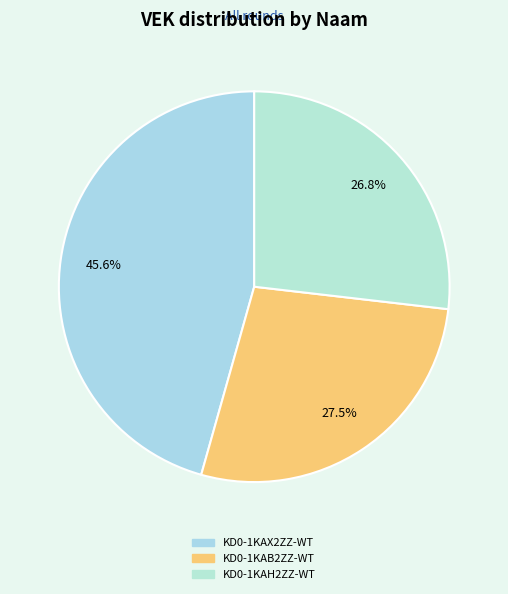

What is the change in value from KD0-1KAB2ZZ-WT to KD0-1KAH2ZZ-WT?

-108